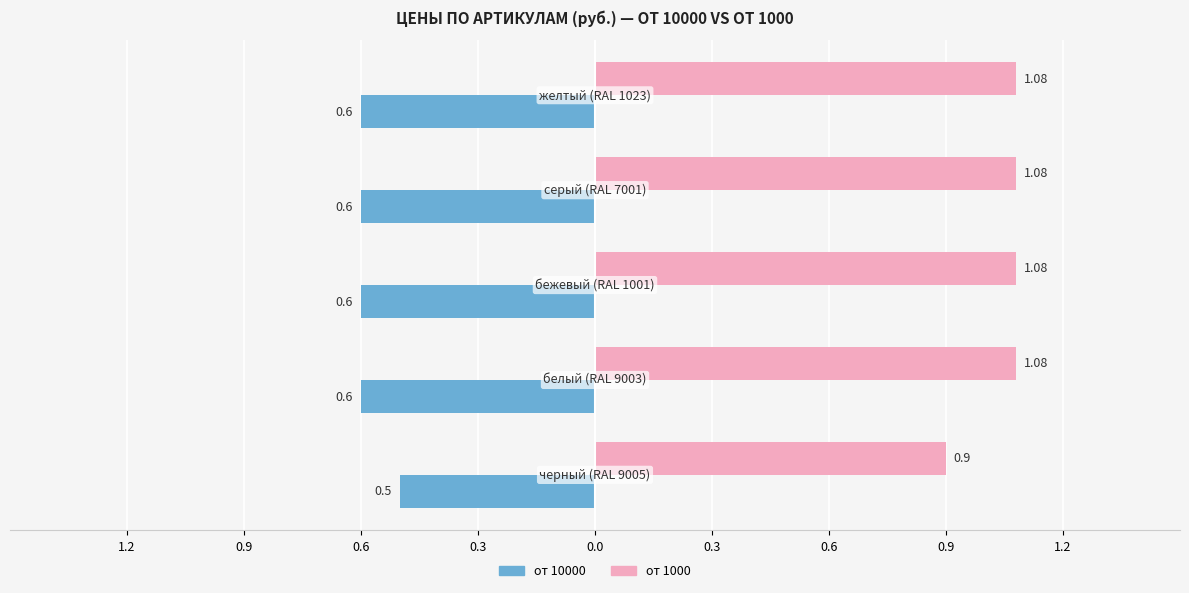

How many от 1000 values are between 1 and 2?

4